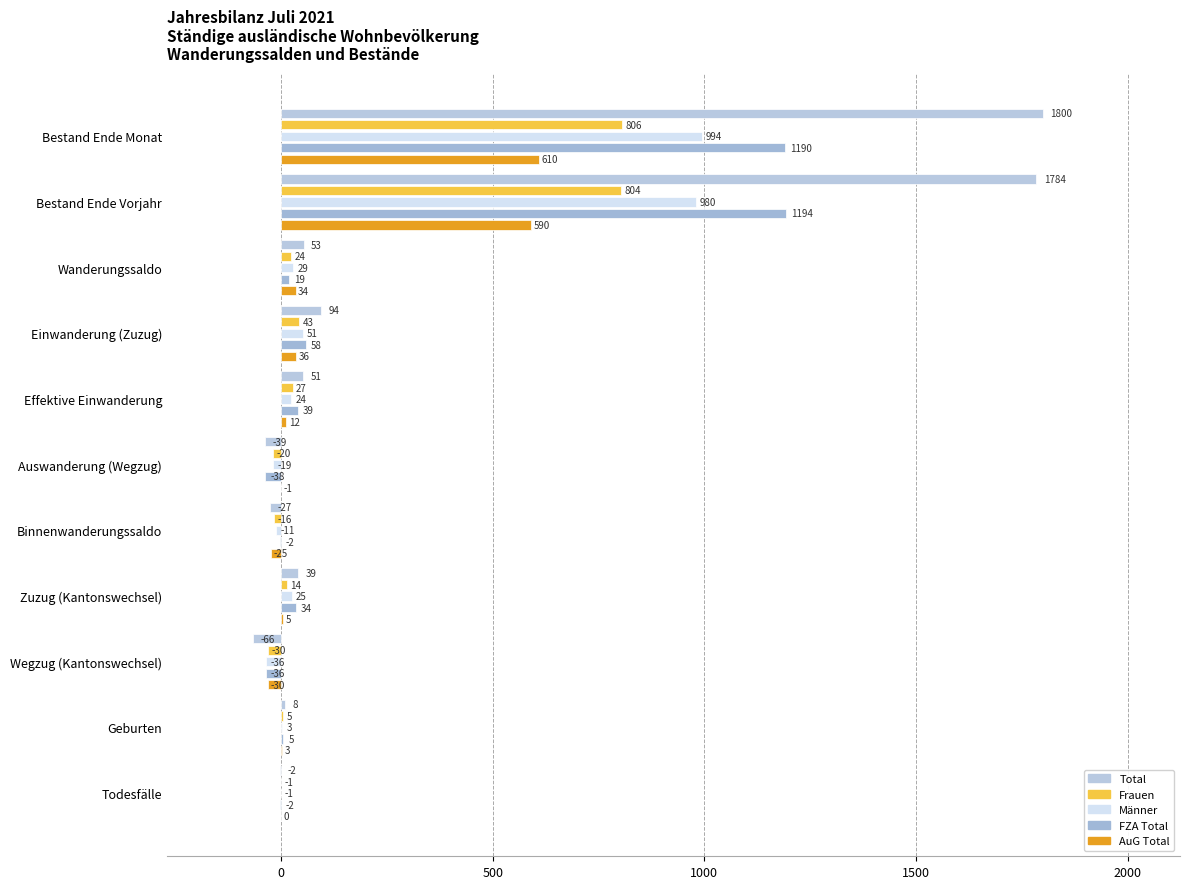

How many positive values does the FZA Total series have?

7